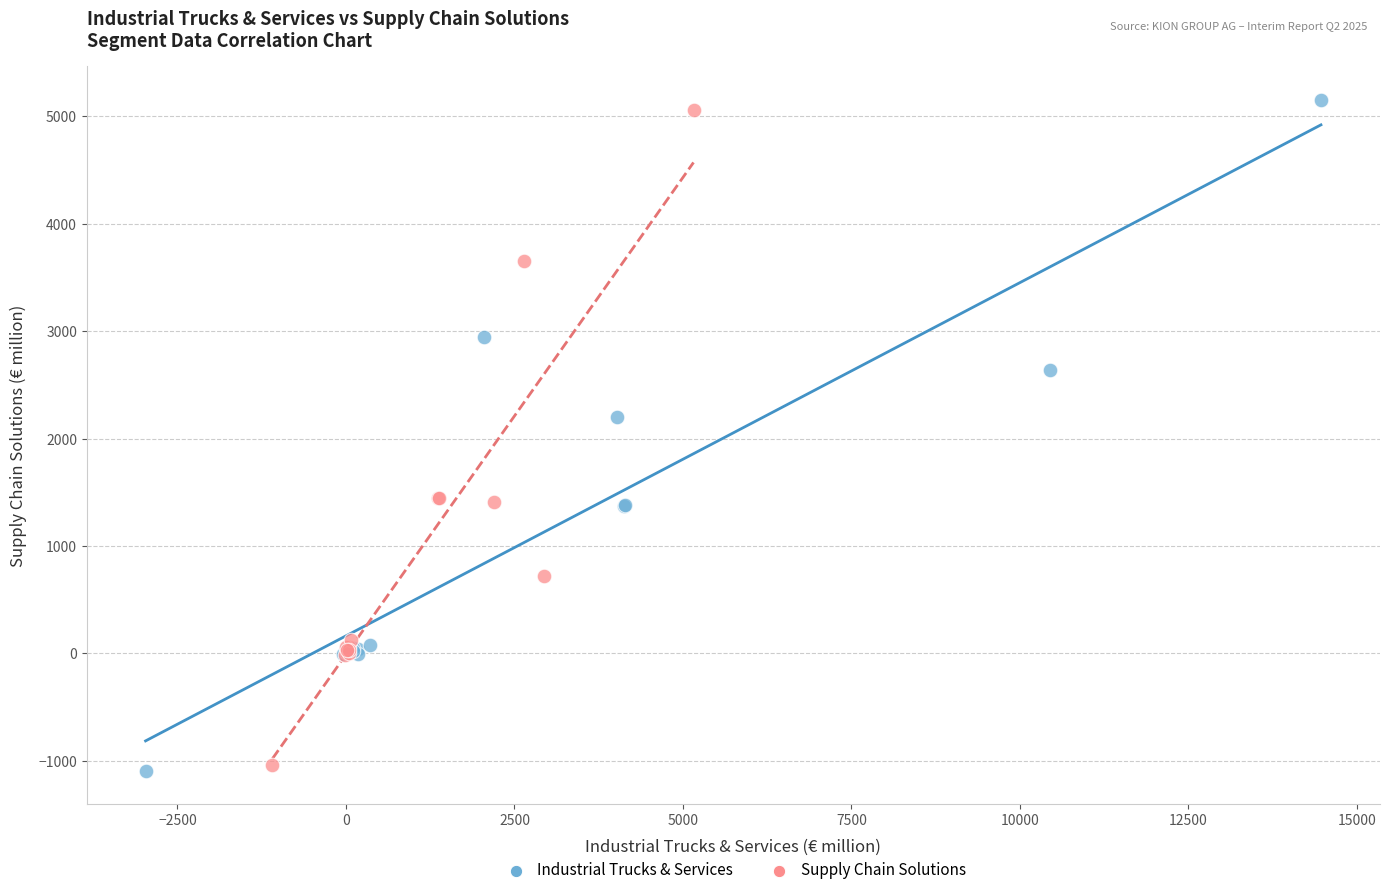

Which series has the largest Y range (max minus min)?

Industrial Trucks & Services